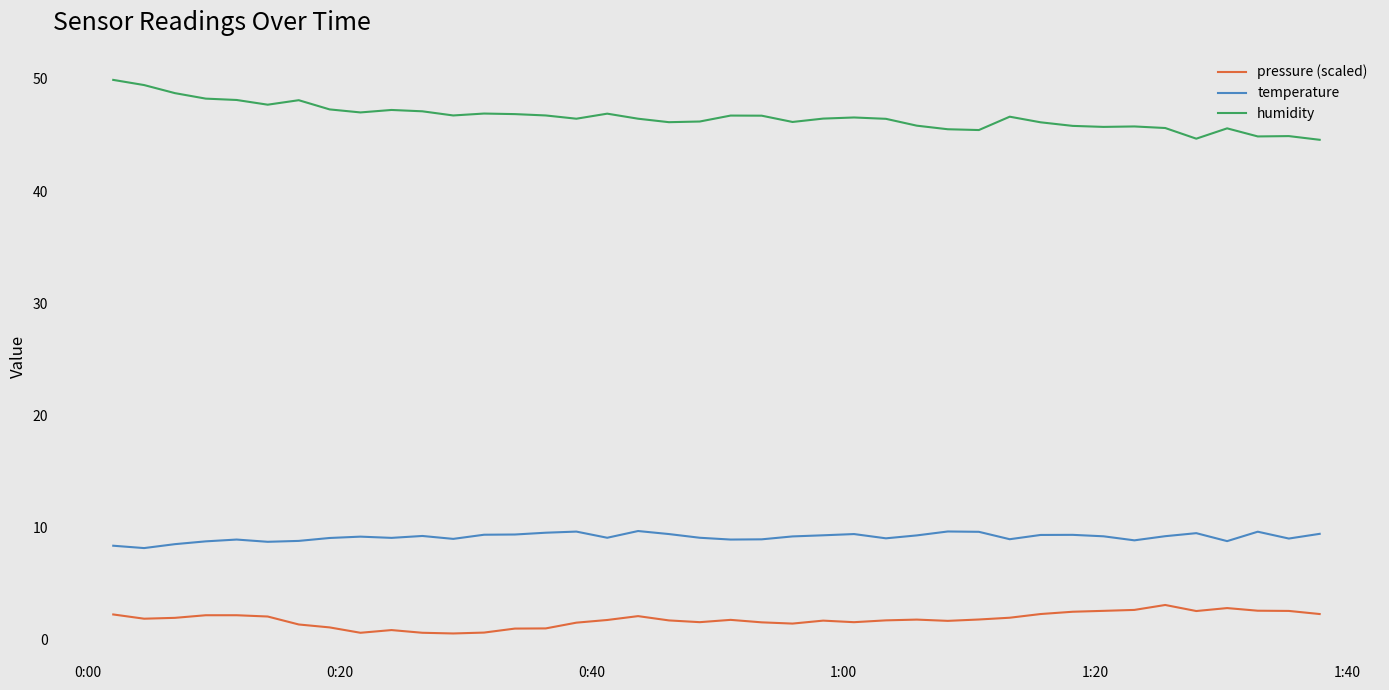

What is the maximum value shown in the chart?

49.9